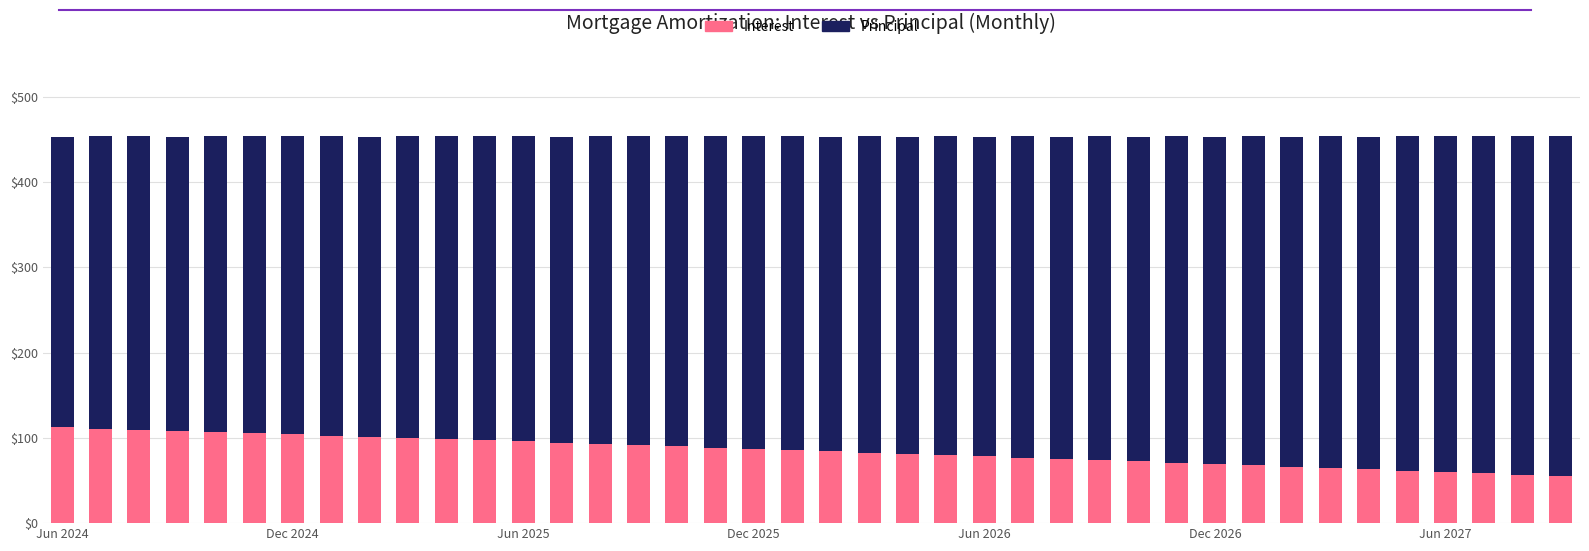

What is the minimum value for Interest?

55.5